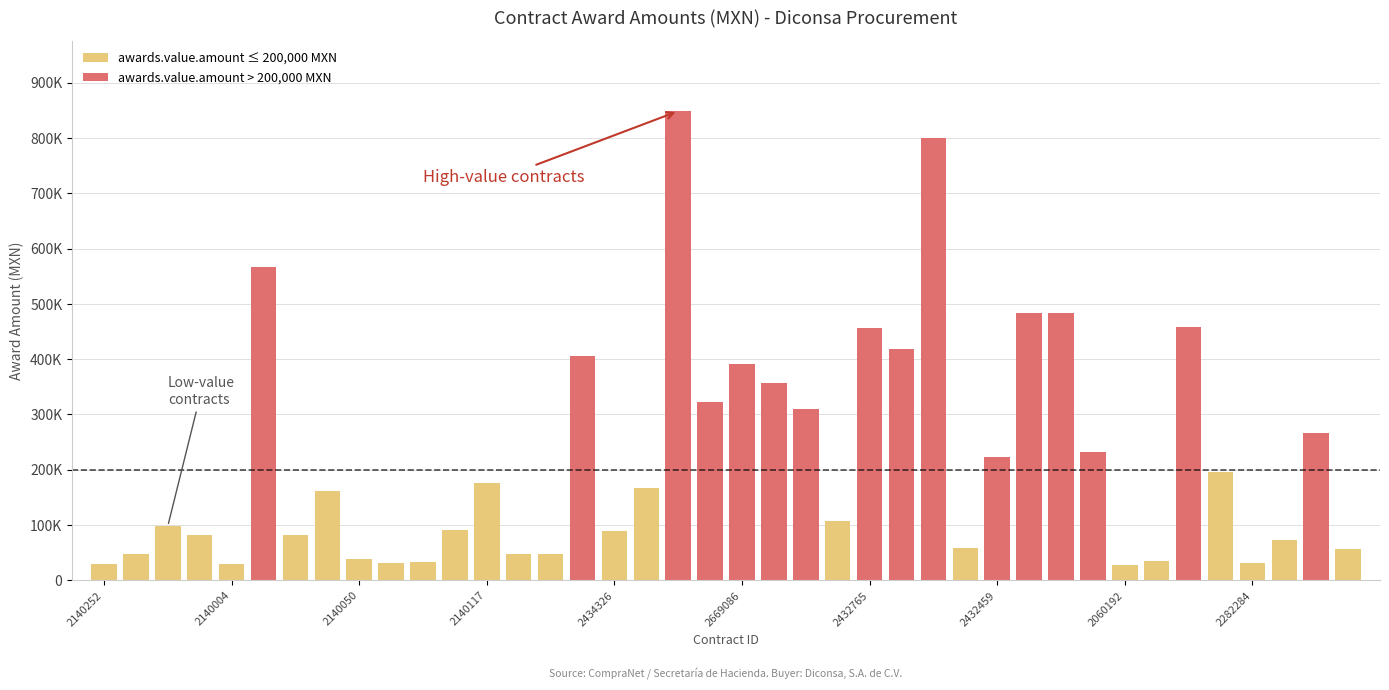

What is the difference between the highest and lowest values at 21?

356864.6